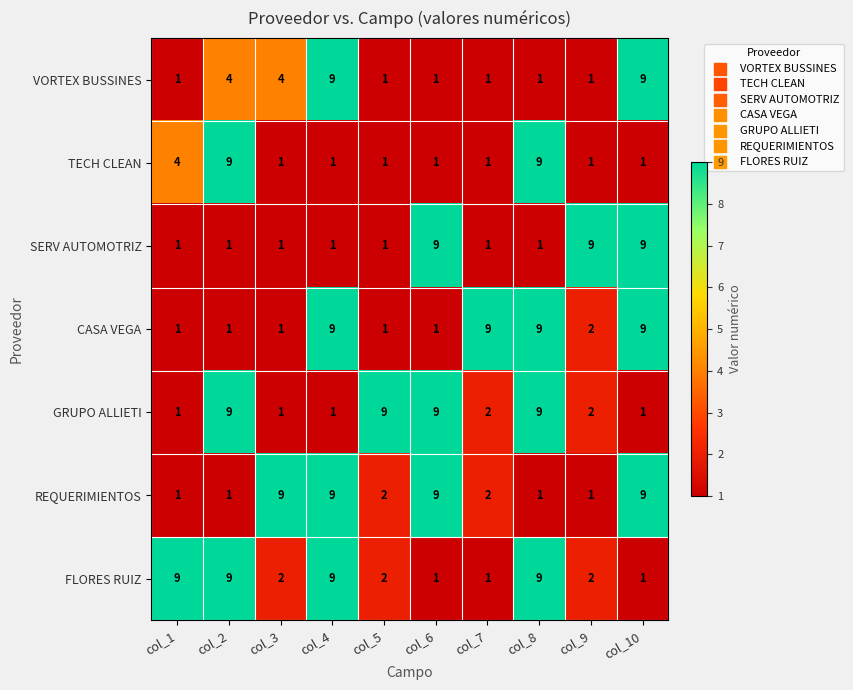

Which series has the largest total across all categories?

FLORES RUIZ